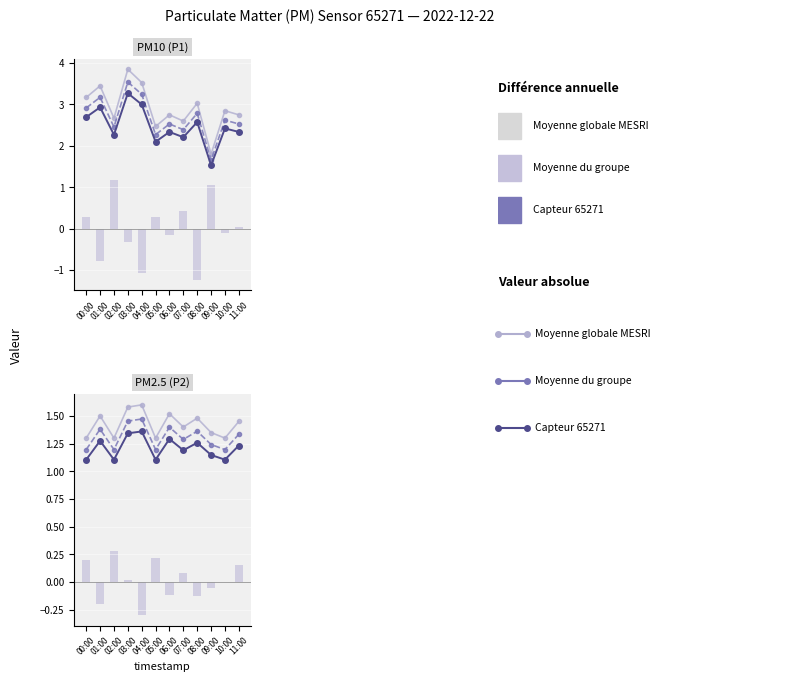

Where is P2 nearest to the value 1?

00:00